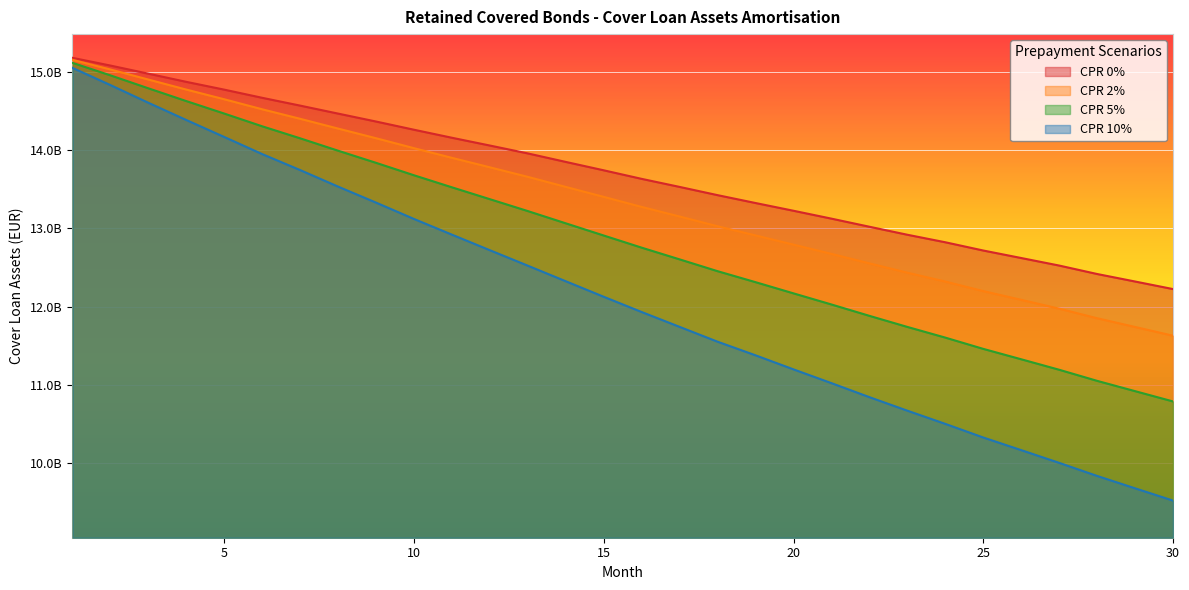

Rank the series by their average value, from lowest to highest.

CPR 10%, CPR 5%, CPR 2%, CPR 0%